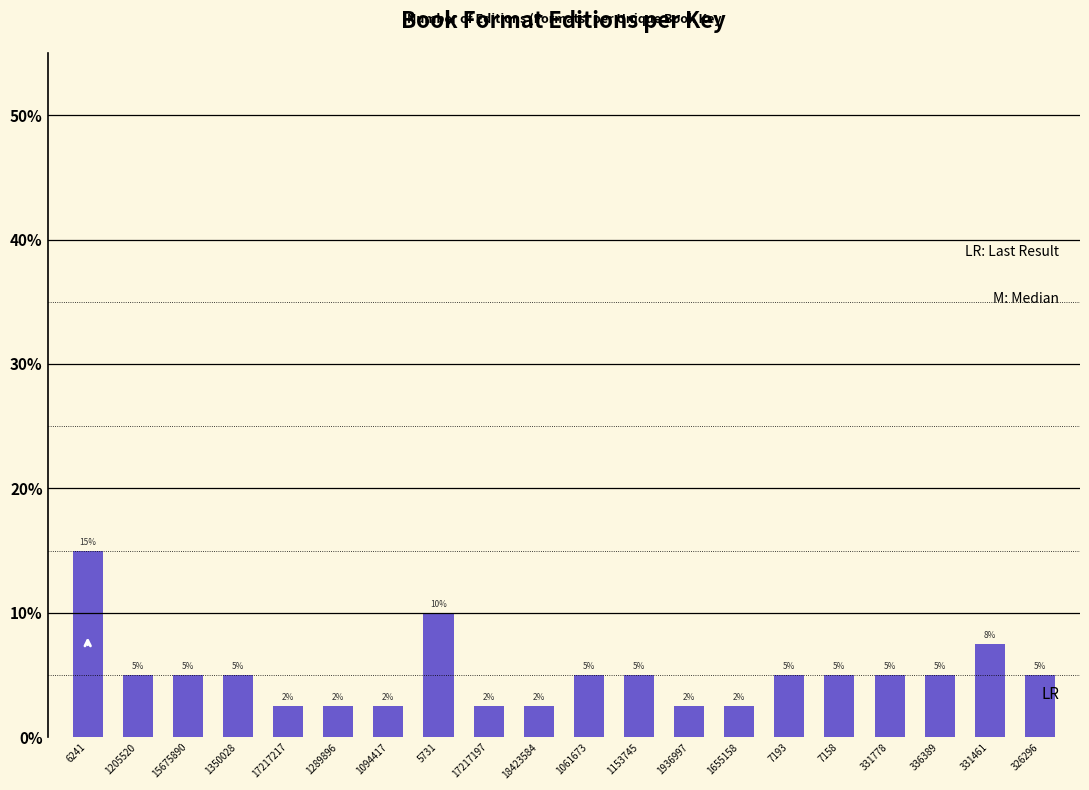

At which label is the value closest to 8?

331461